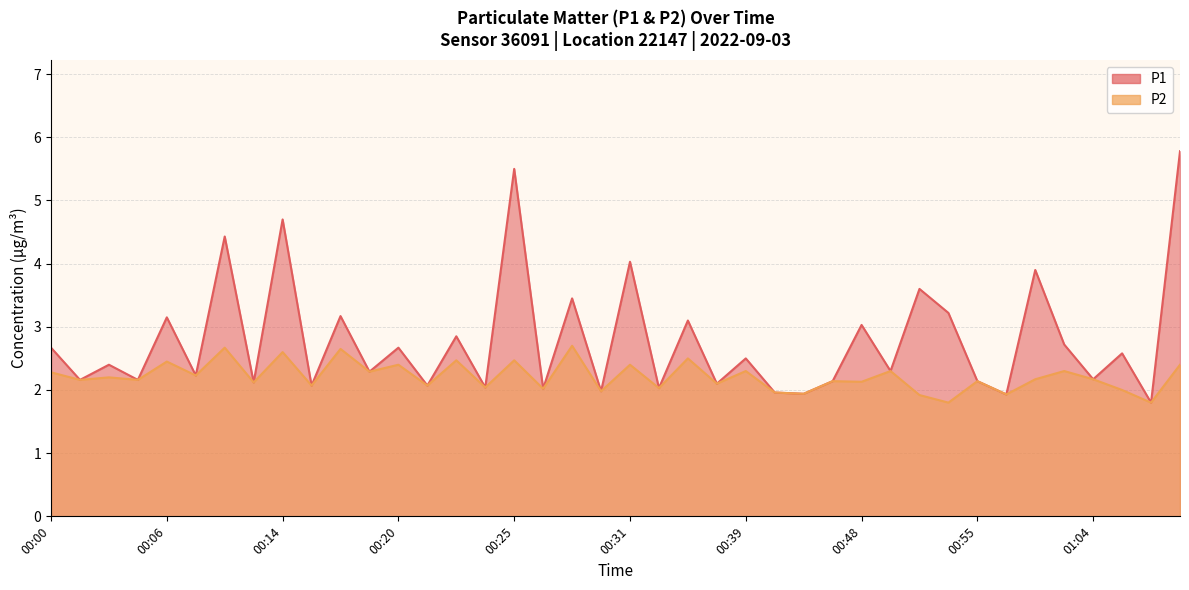

What is the label of the 17th point from the left?

00:25